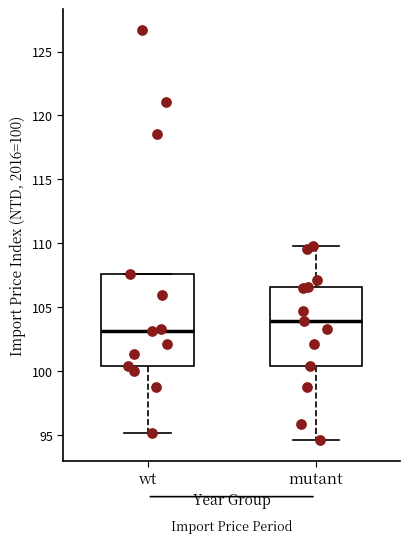

Which box is the tallest, from its lower edge to its upper edge?

wt